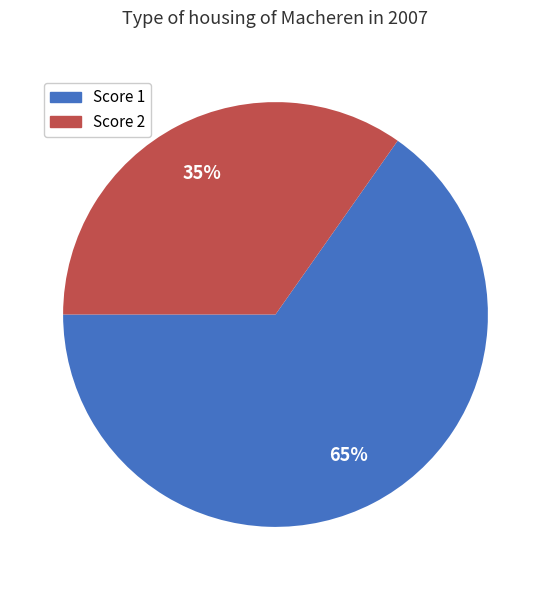

Is there a majority slice in this chart?

Yes